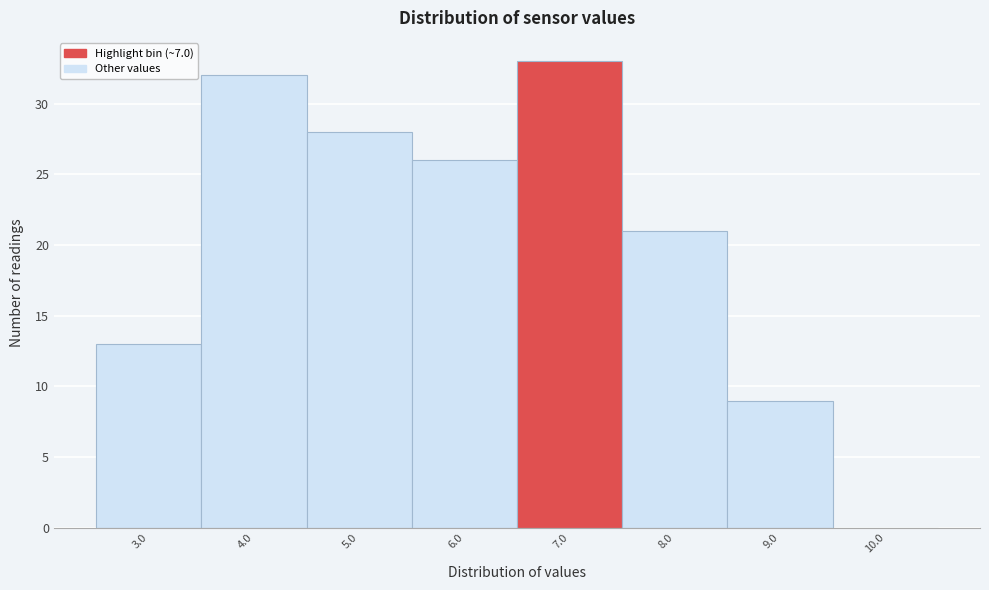

Reading left to right, extract all data points from this chart.

3.0=13	4.0=32	5.0=28	6.0=26	7.0=33	8.0=21	9.0=9	10.0=0